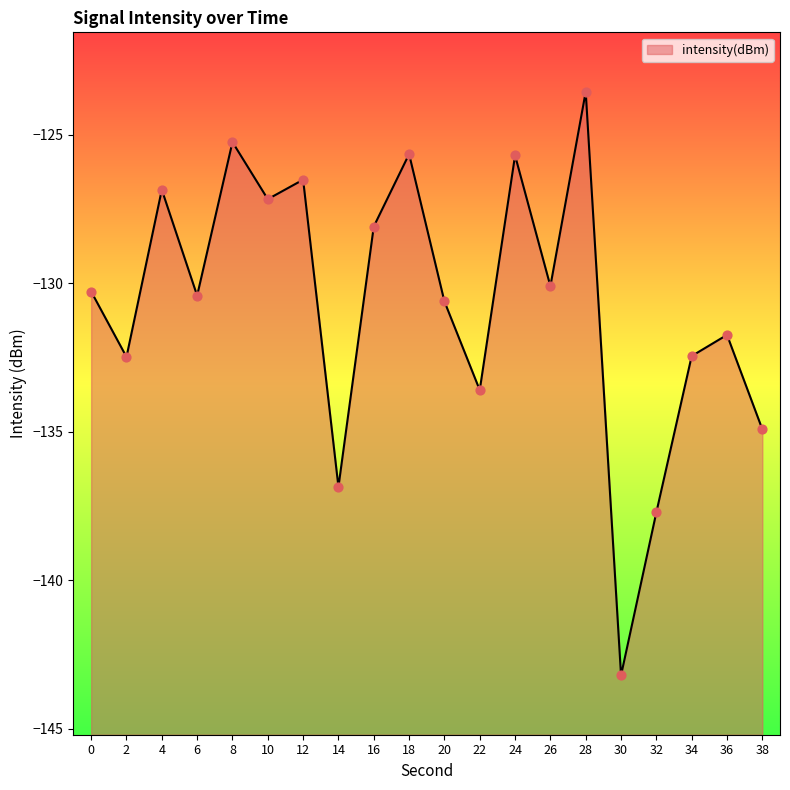

What is the change in value from 0 to 26?

+0.2